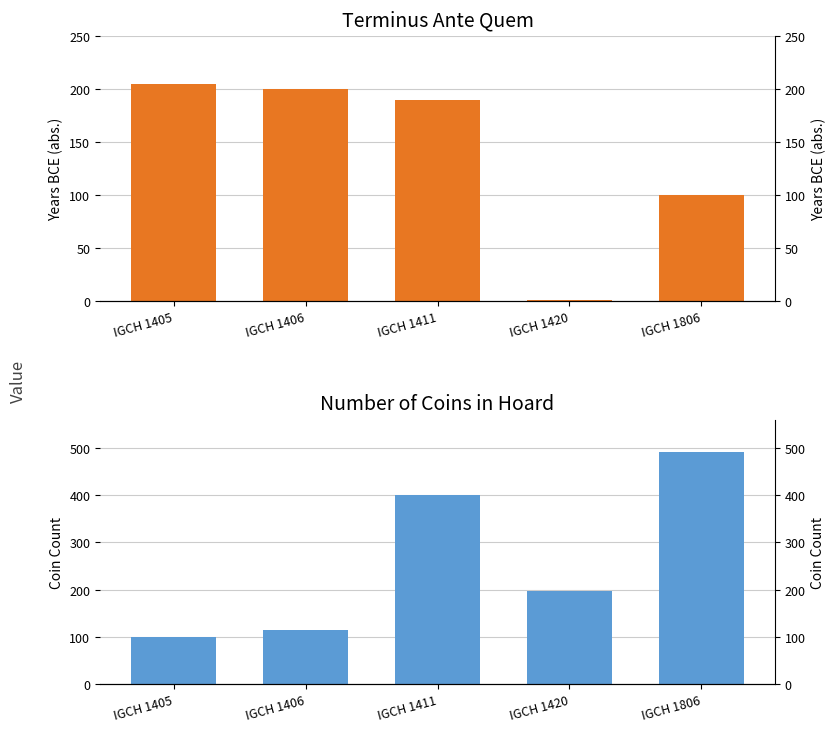

Rank the series by their maximum value, from lowest to highest.

Terminus Ante Quem (years BCE), Number of Coins